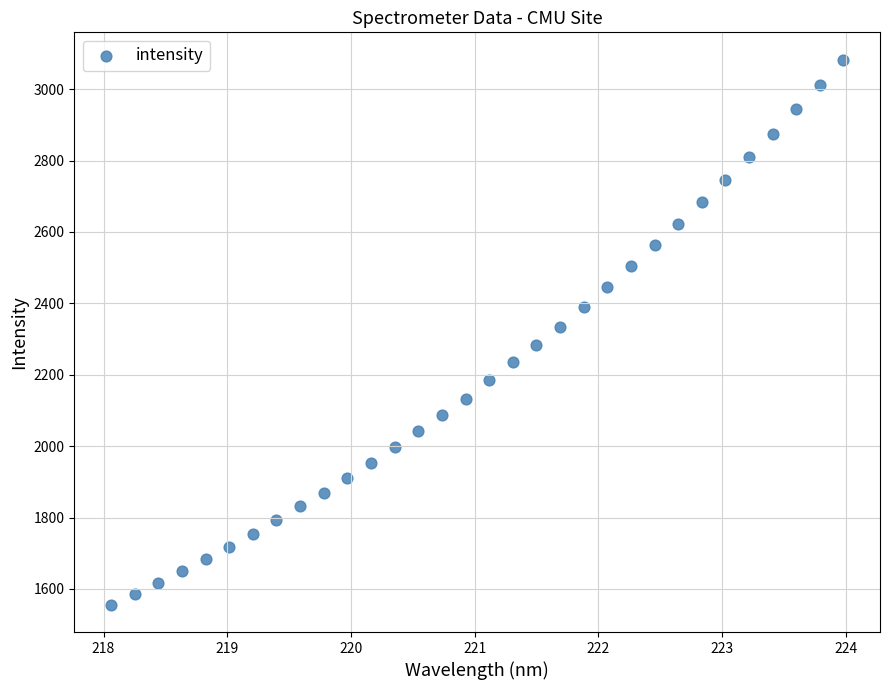

What is the range of X values (max minus min)?

5.9